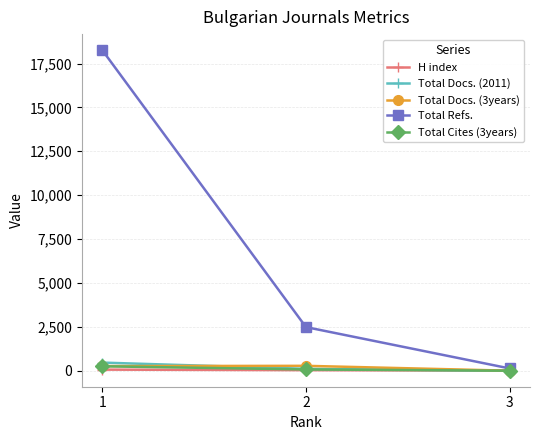

What is the difference between the highest and lowest values at 2?

2454